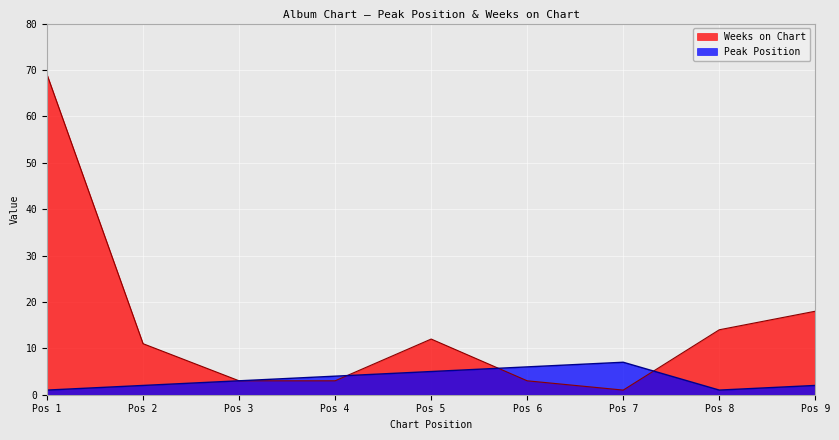

Which category has the highest value in the Weeks on Chart series?

Pos 1